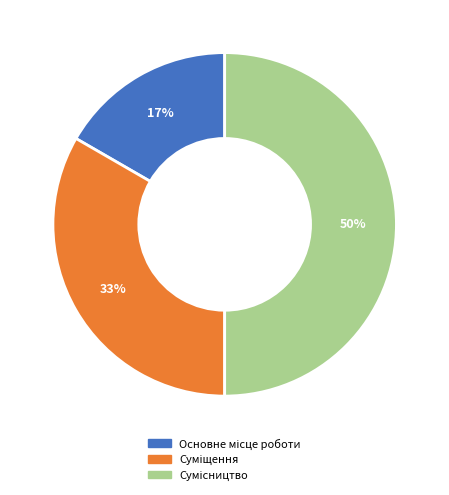

To the nearest percent, what is the difference between the largest and smallest slice percentages?

33%